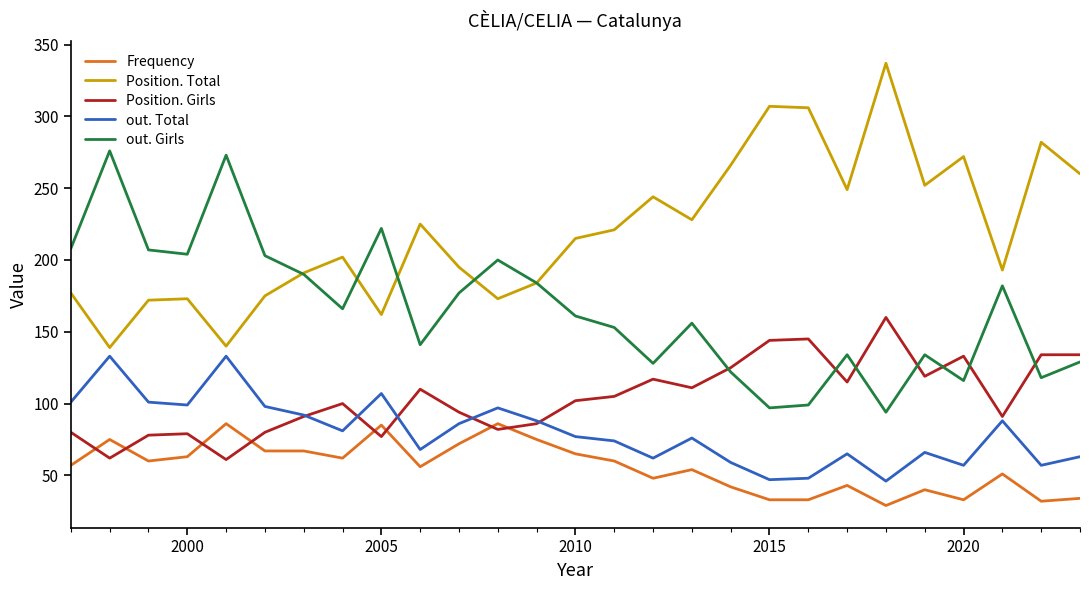

True or false: Frequency and Position. Total intersect in this chart.

False